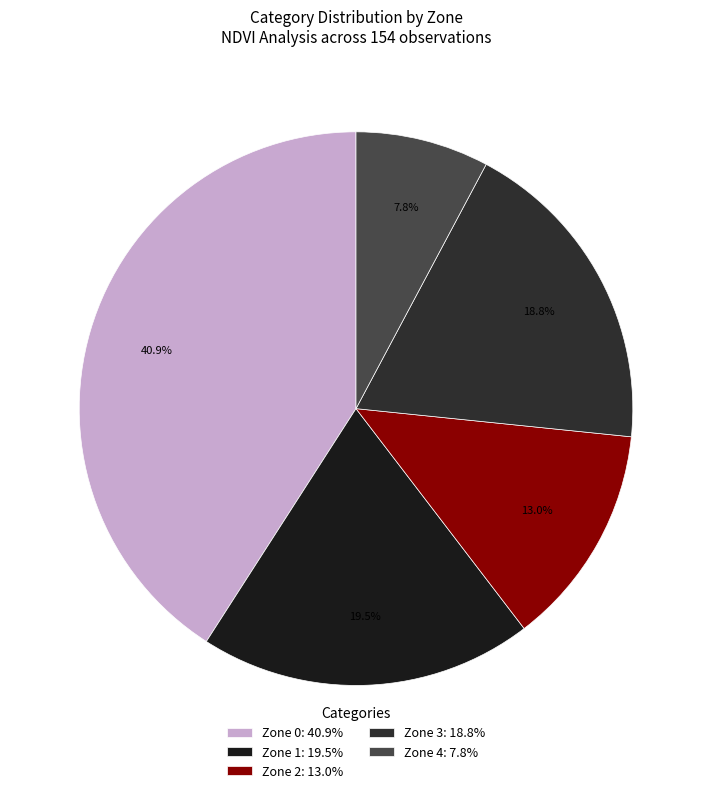

To the nearest percent, what portion does Zone 1 represent?

19%